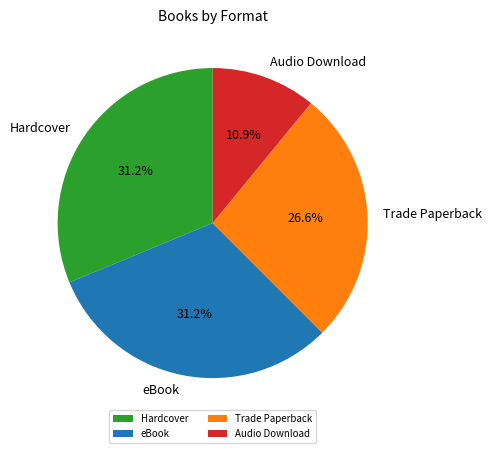

Which slice is the smallest?

Audio Download